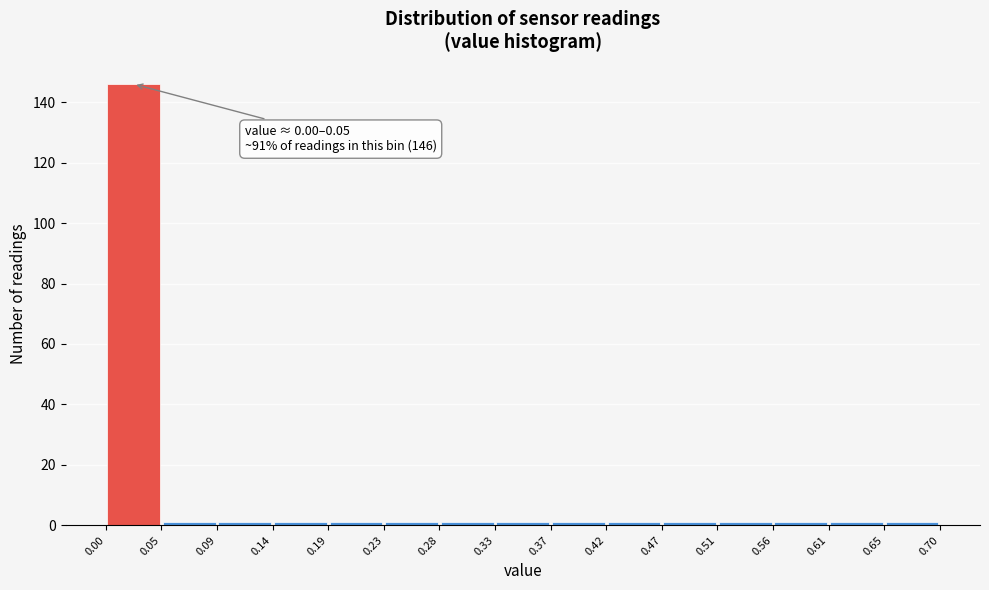

Which range on the x-axis has the tallest bar?

0.00 to 0.05